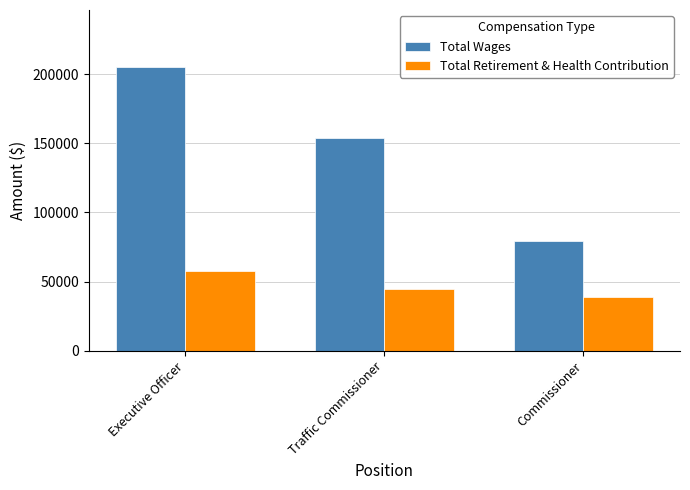

What is the total value across all series at Commissioner?

118473